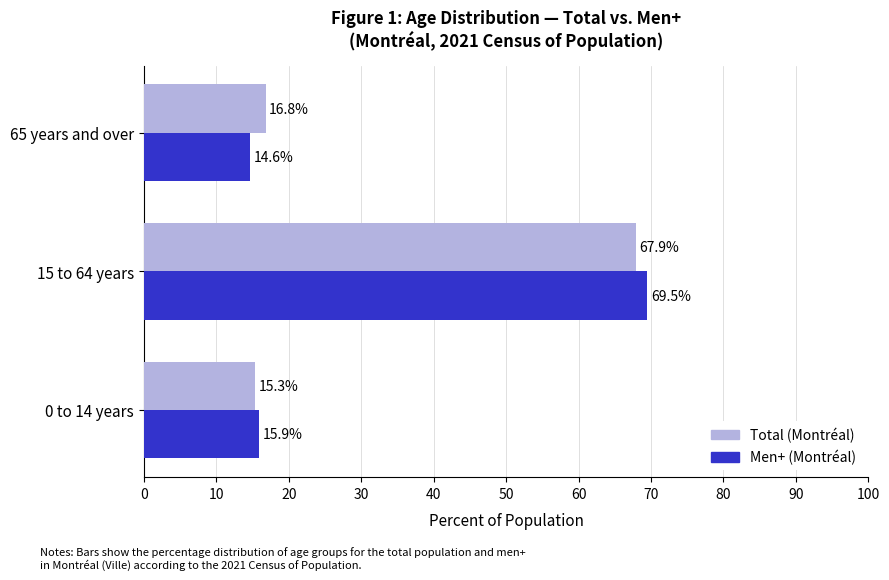

Is the value of Total (Montréal) at 15 to 64 years greater than the value of Men+ (Montréal) at 65 years and over?

Yes